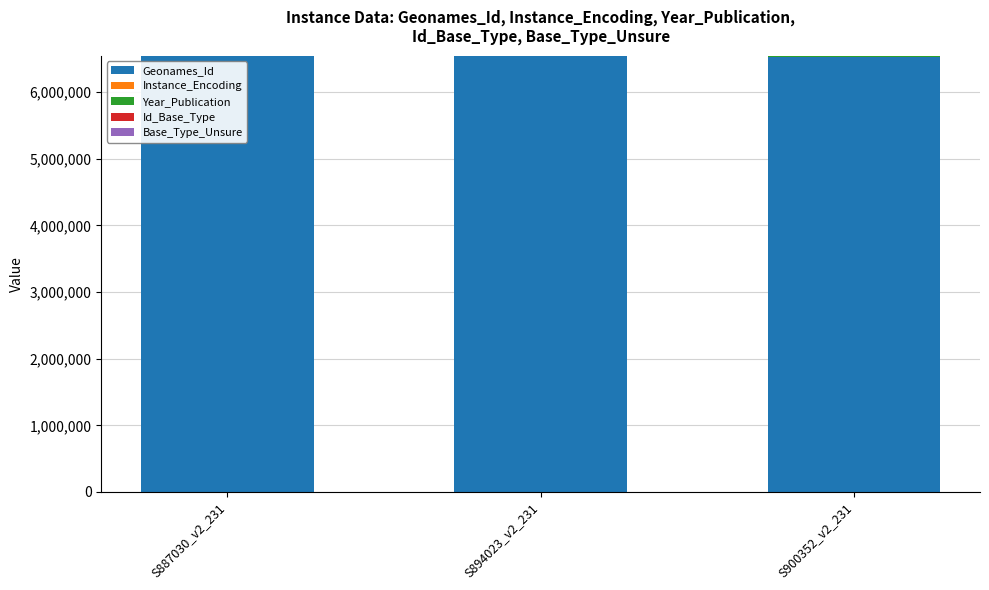

The value of Geonames_Id at S887030_v2_231 is 3637911. True or false?

False